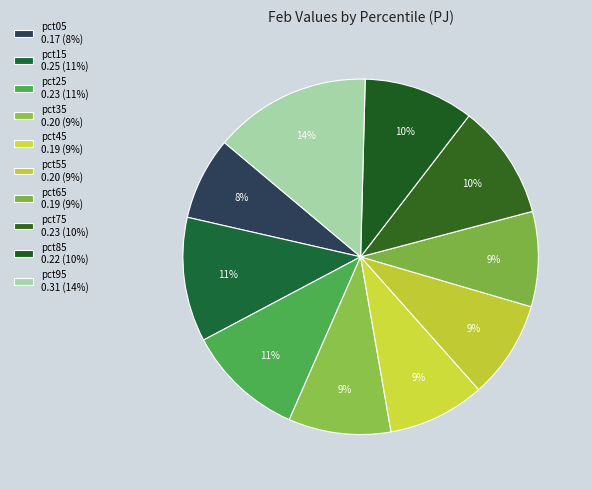

How many slices are in this pie chart?

10